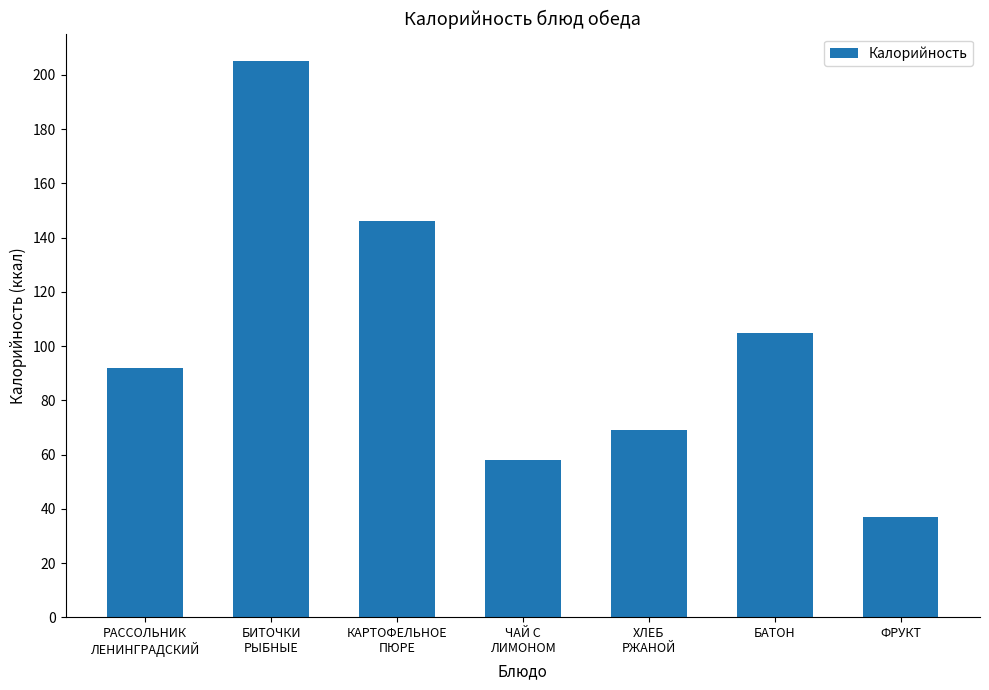

Approximately how many times larger is the value at БАТОН compared to ФРУКТ?

2.8